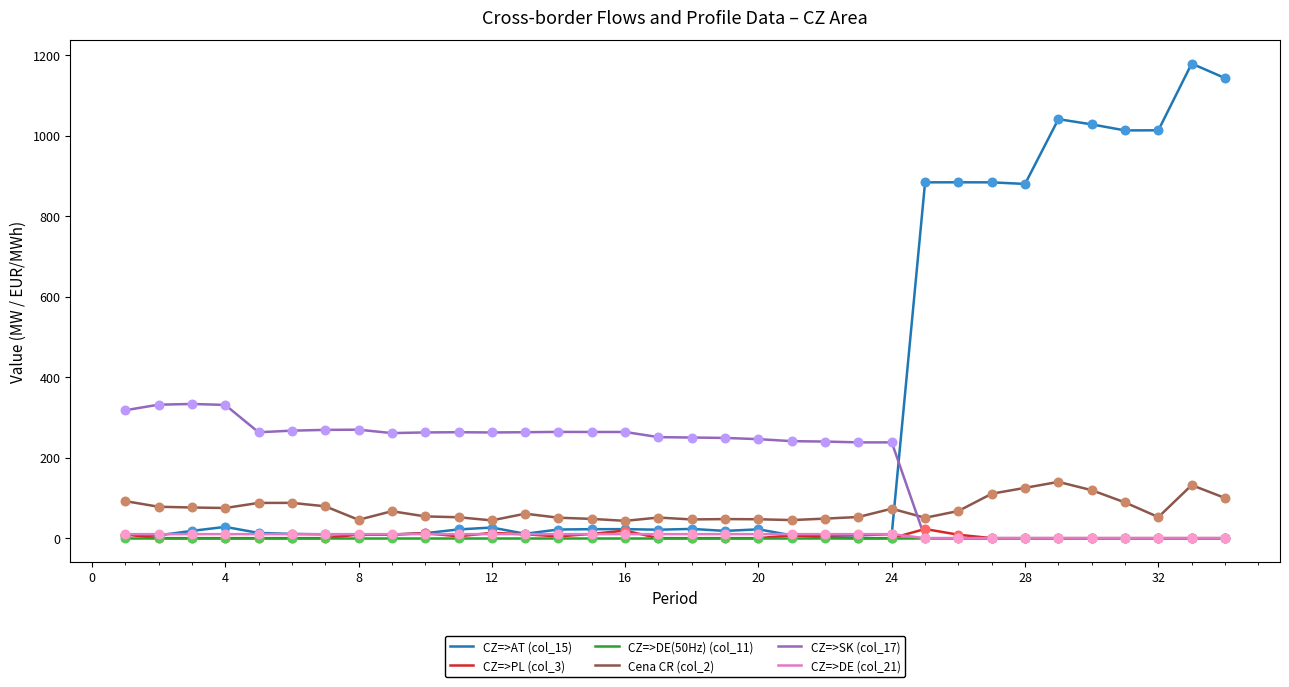

Which series has the largest total across all categories?

CZ=>AT (col_15)